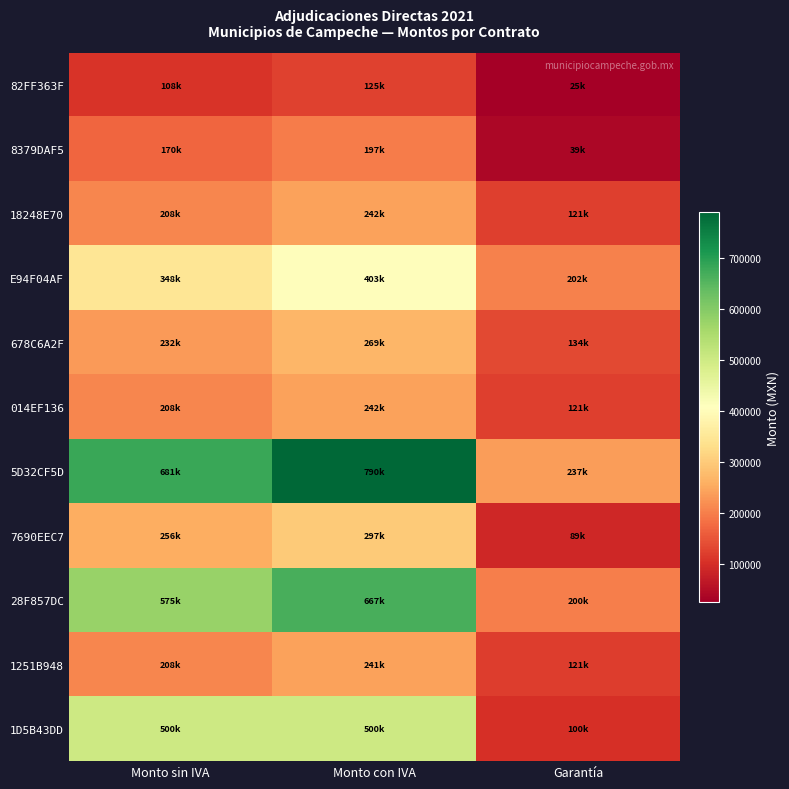

Which has a higher value, Garantía or Monto sin IVA?

Monto sin IVA